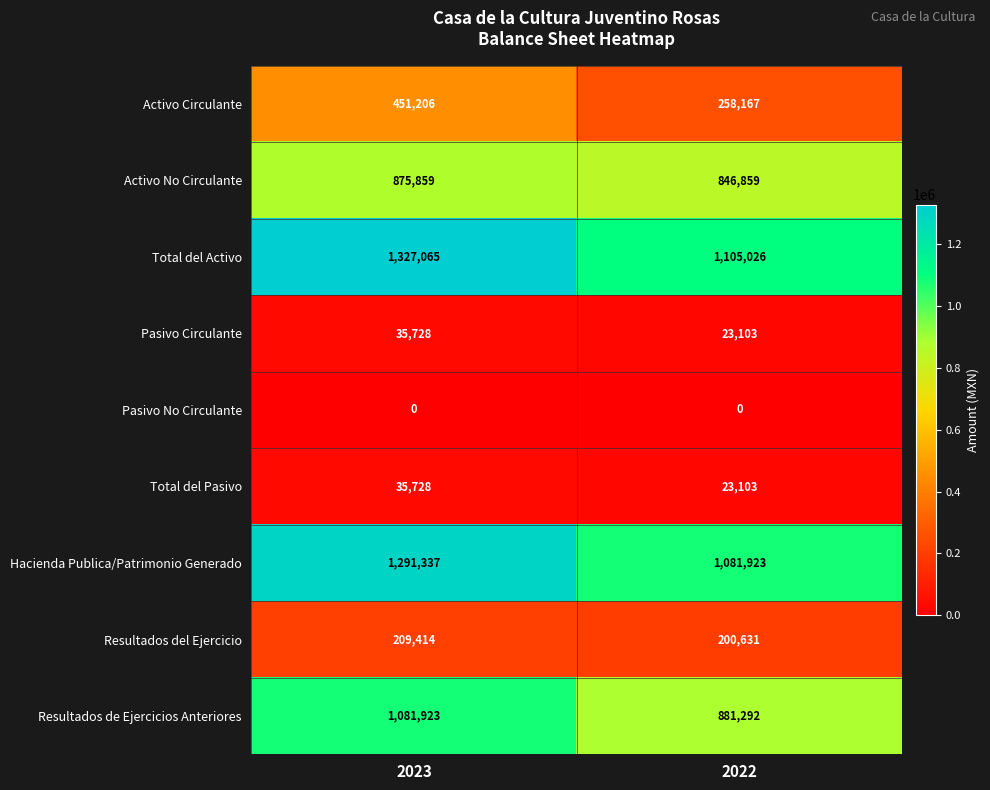

At how many categories does at least one series exceed 1272451?

1